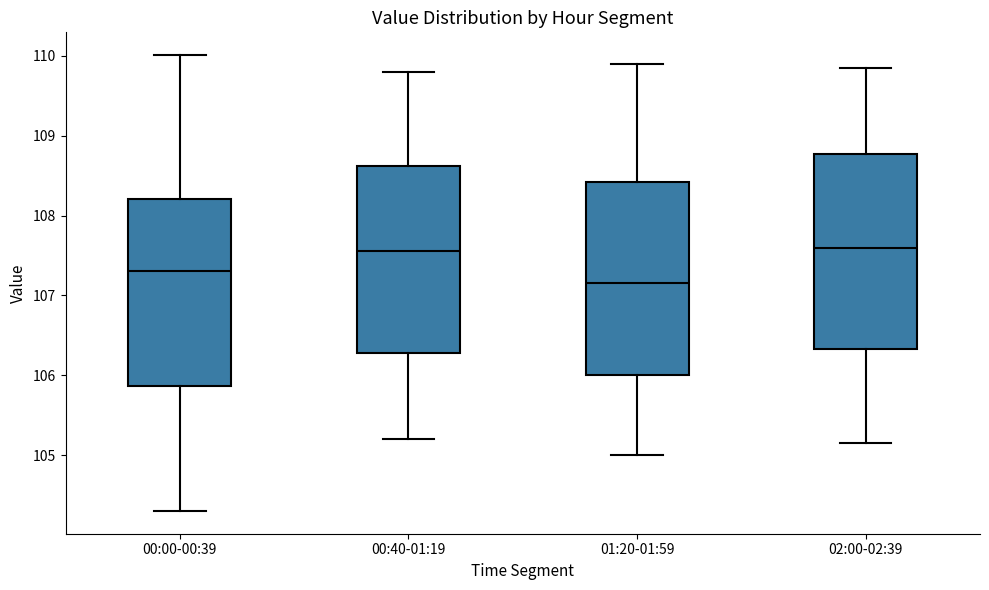

Where does the upper whisker of the box for 00:40-01:19 end on the y-axis? The values are not printed on the chart, so give them approximately, as read against the axis.

109.8